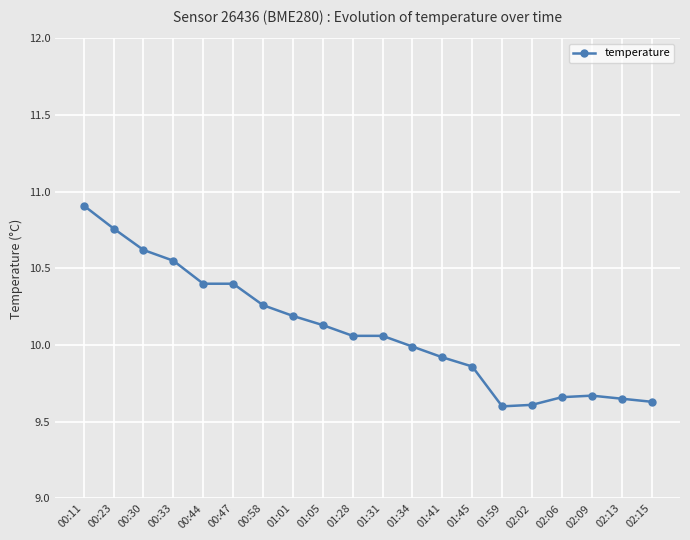

What is the greatest value displayed?

10.9